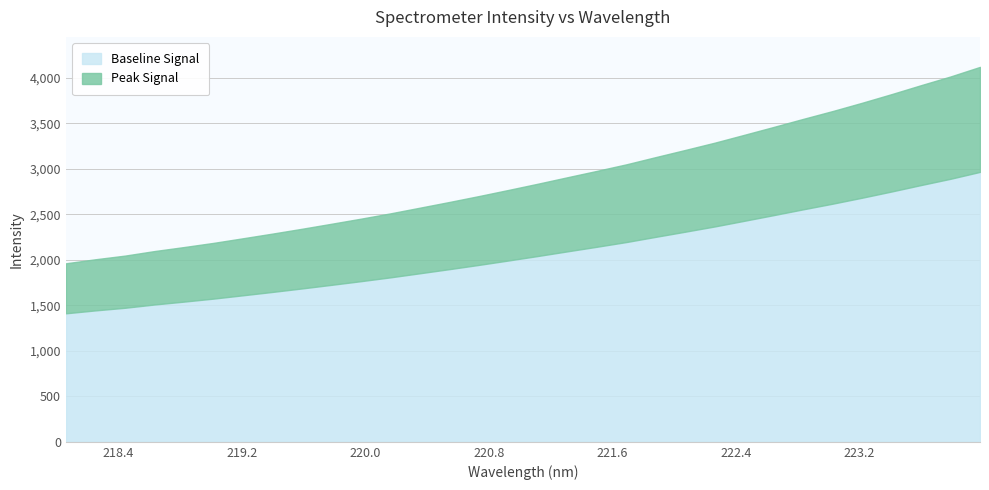

What is the average value?

2885.6